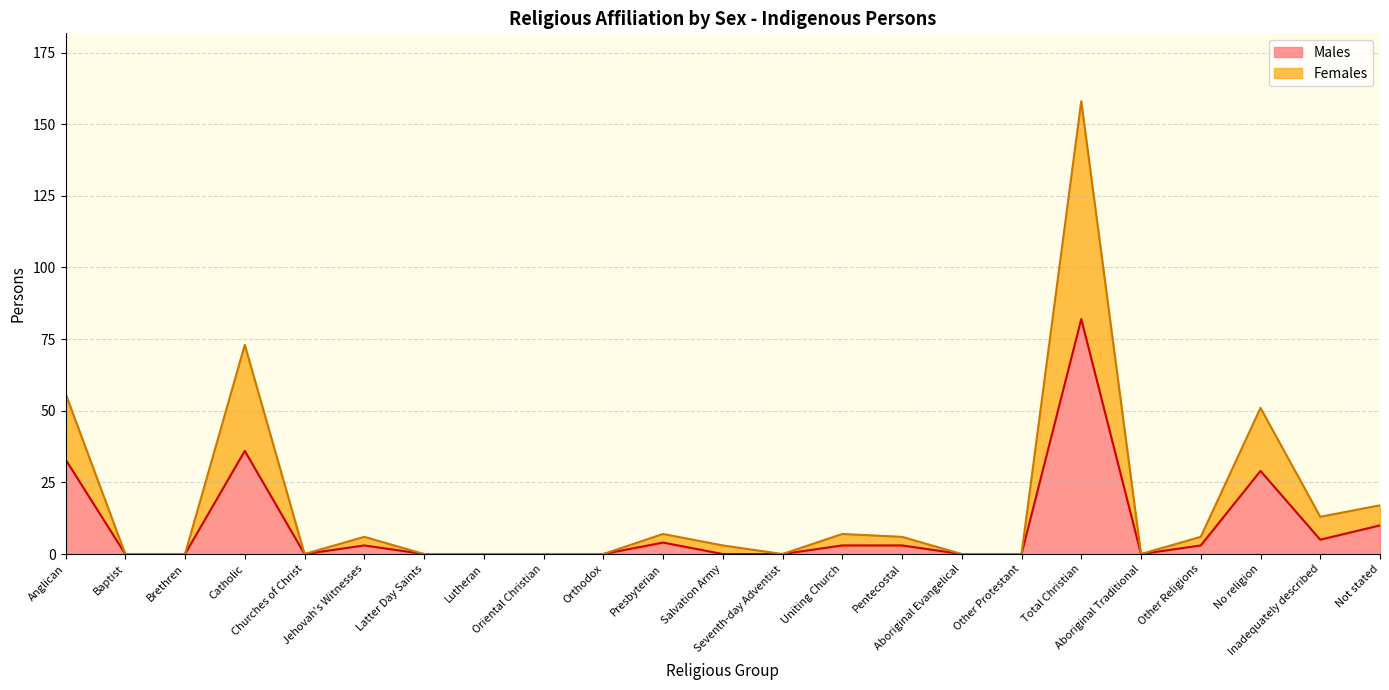

Rank the categories by Females value from lowest to highest.

Baptist, Brethren, Churches of Christ, Latter Day Saints, Lutheran, Oriental Christian, Orthodox, Seventh-day Adventist, Aboriginal Evangelical, Other Protestant, Aboriginal Traditional, Salvation Army, Jehovah's Witnesses, Pentecostal, Other Religions, Presbyterian, Uniting Church, Inadequately described, Not stated, No religion, Anglican, Catholic, Total Christian